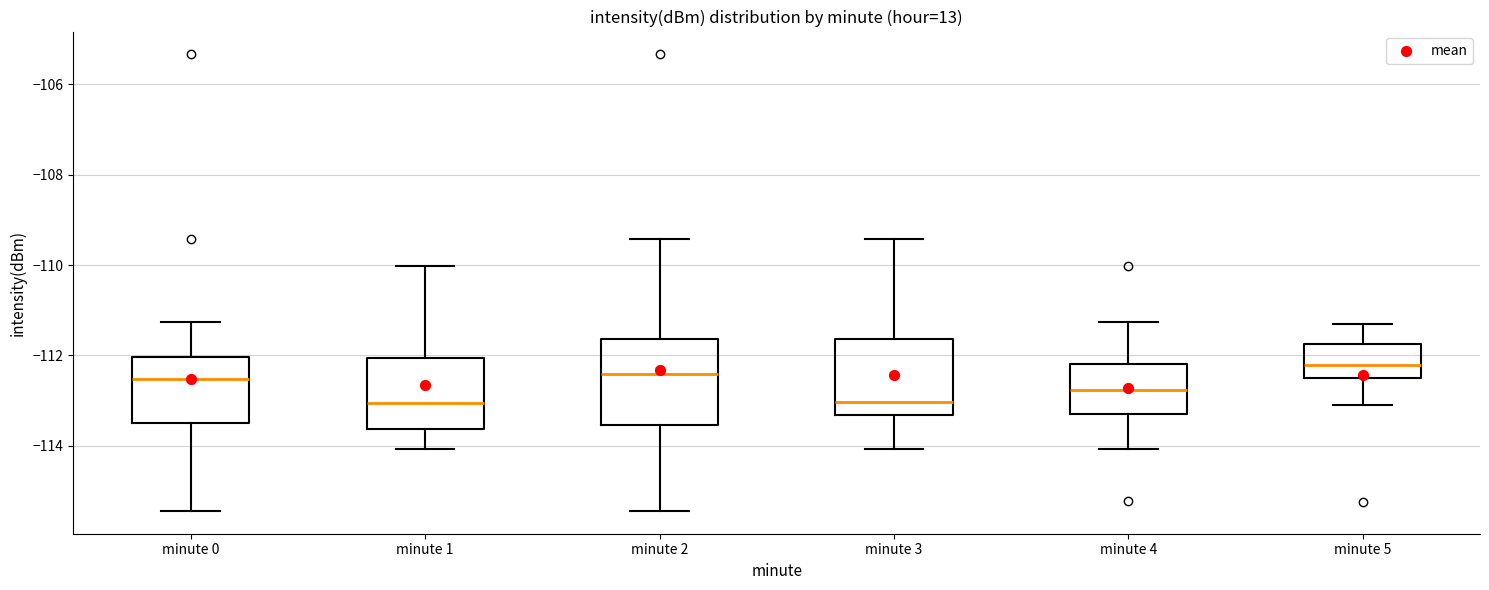

Comparing the boxes themselves (not the whiskers), which one is the tallest?

minute 2